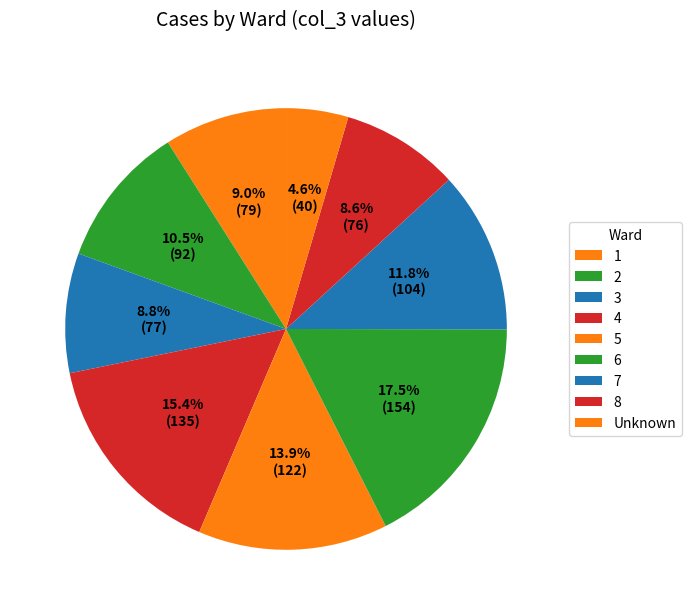

How many segments does this pie chart have?

9